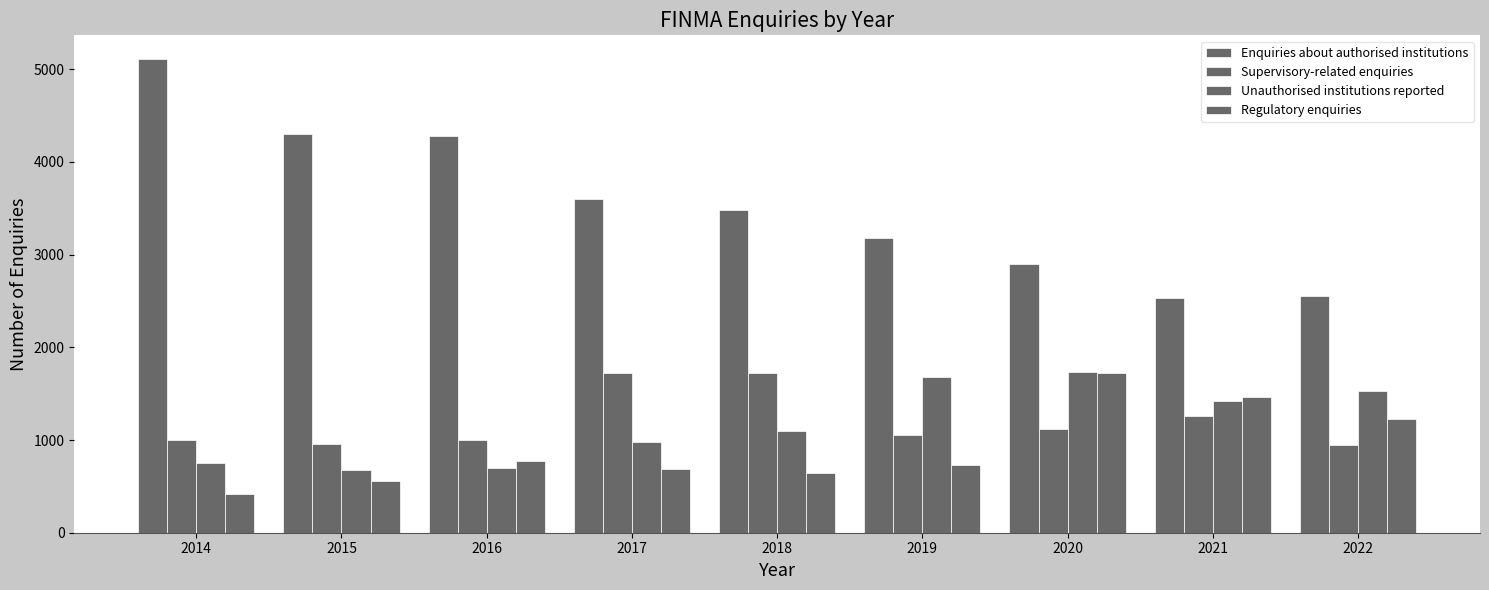

Which category has the highest value in the Enquiries about authorised institutions series?

2014